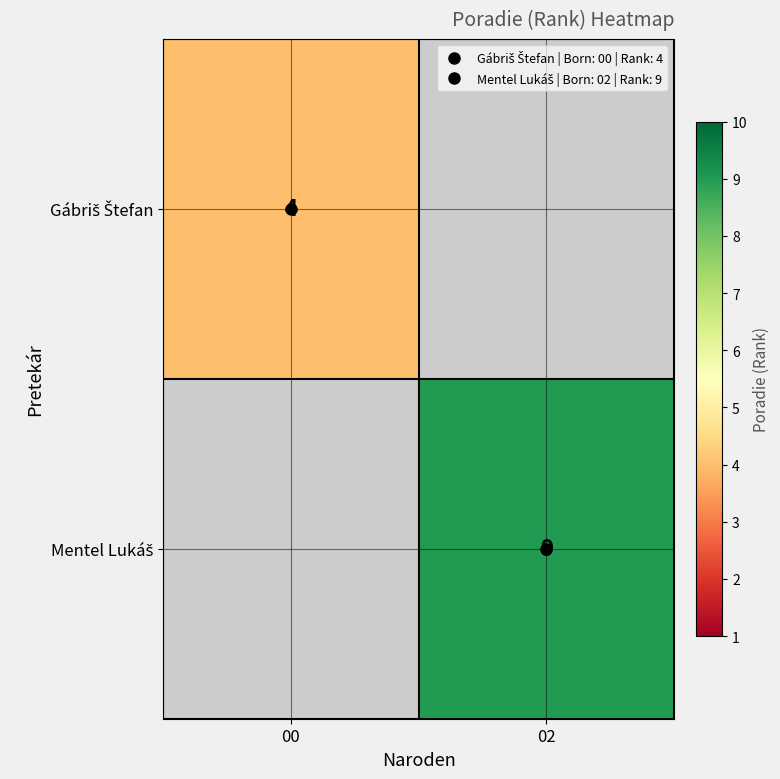

What is the greatest value displayed?

9.0